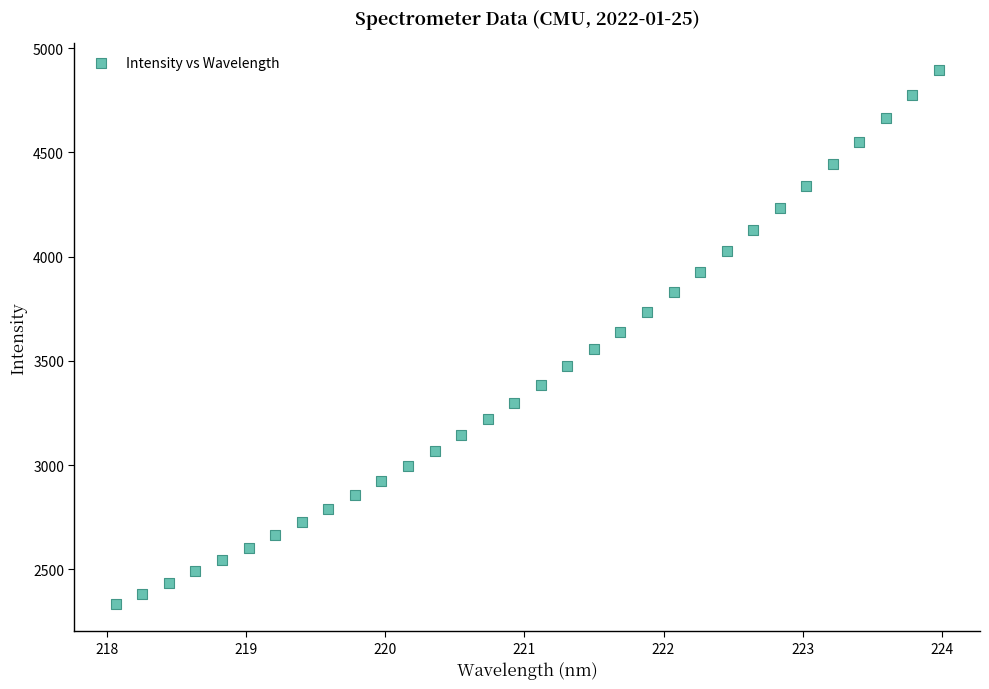

What is the range of Y values (max minus min)?

2562.3